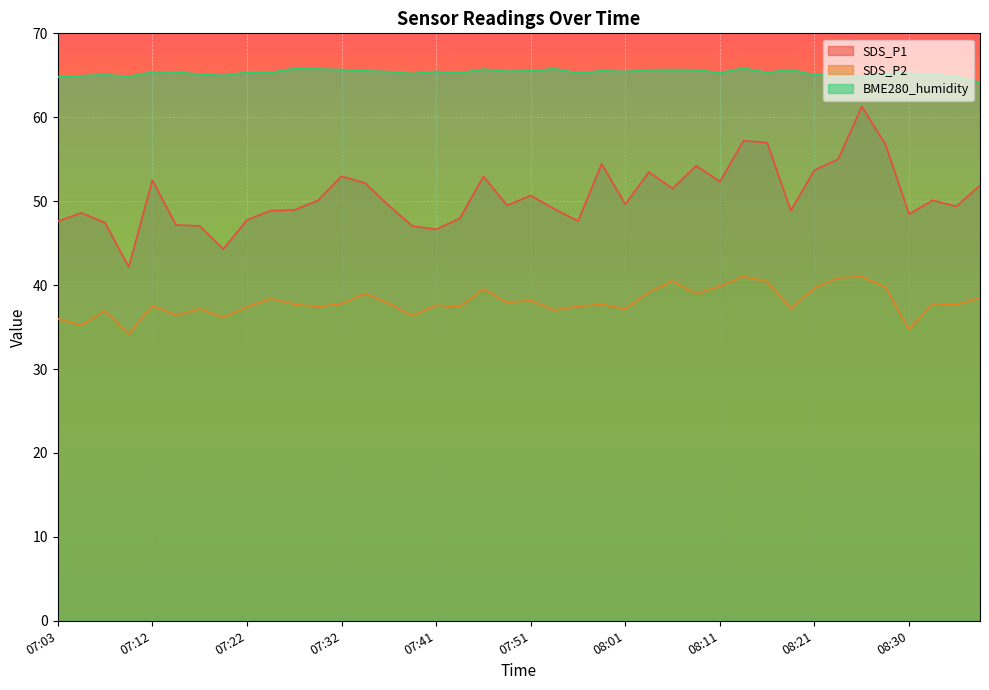

What is the greatest value displayed?

65.9